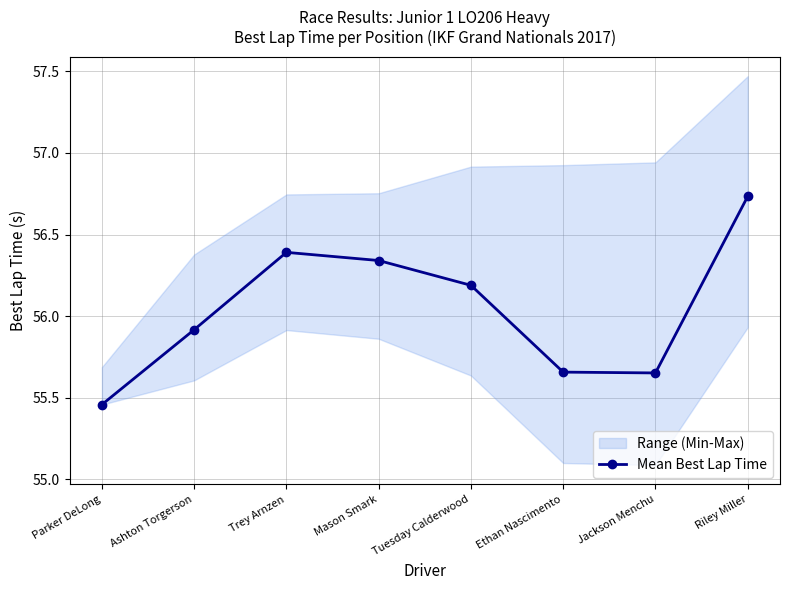

True or false: the data shows 95.7 at Trey Arnzen.

False